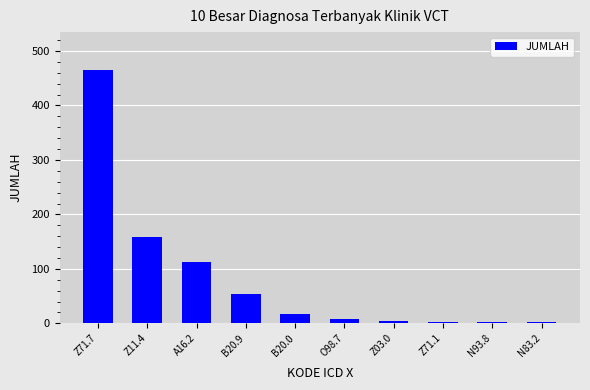

At which label is the value closest to 234?

Z11.4